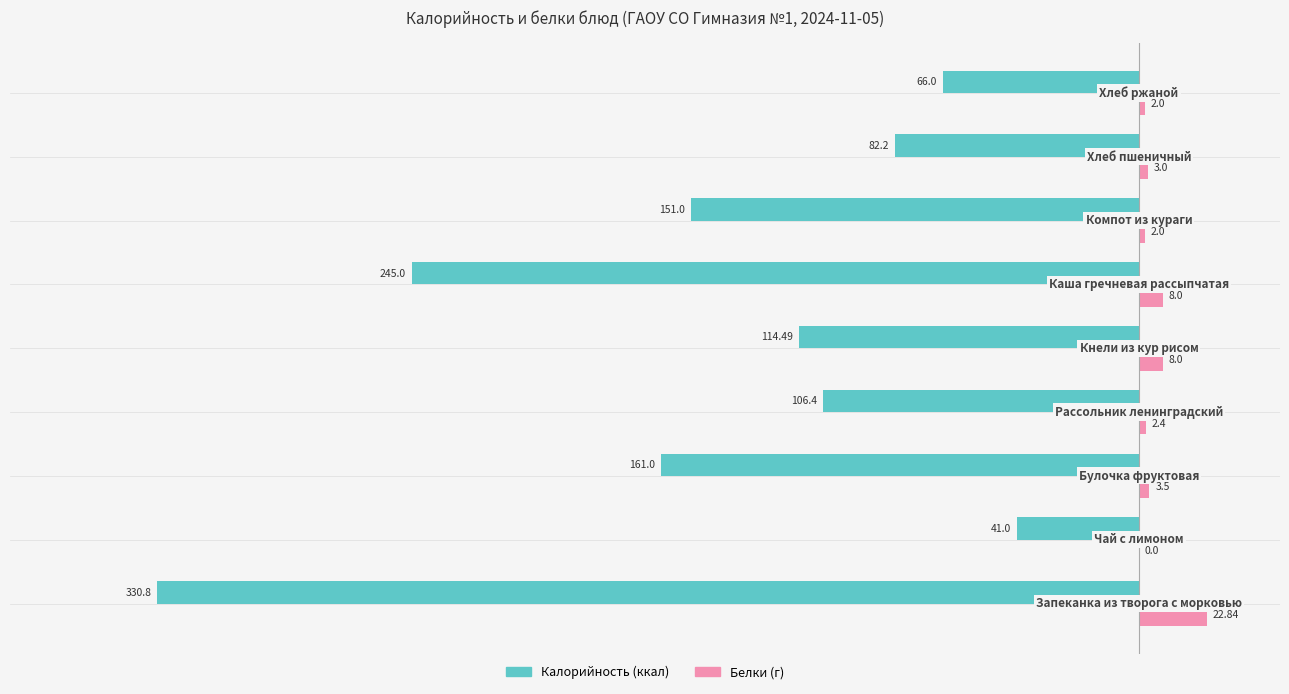

Count the number of data series in this chart.

2